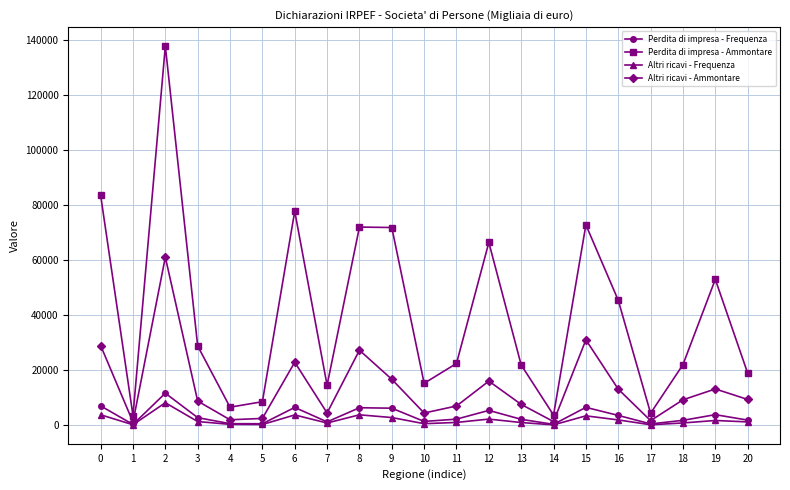

Read the Perdita di impresa - Frequenza value at 8, to the nearest 100.

6400